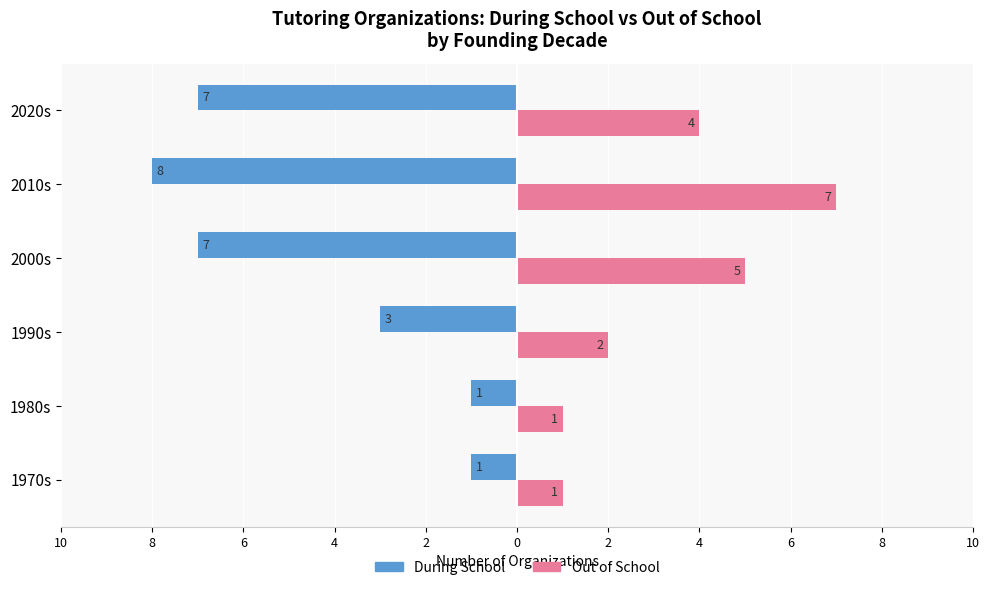

What are all the series names shown in the legend?

During School, Out of School